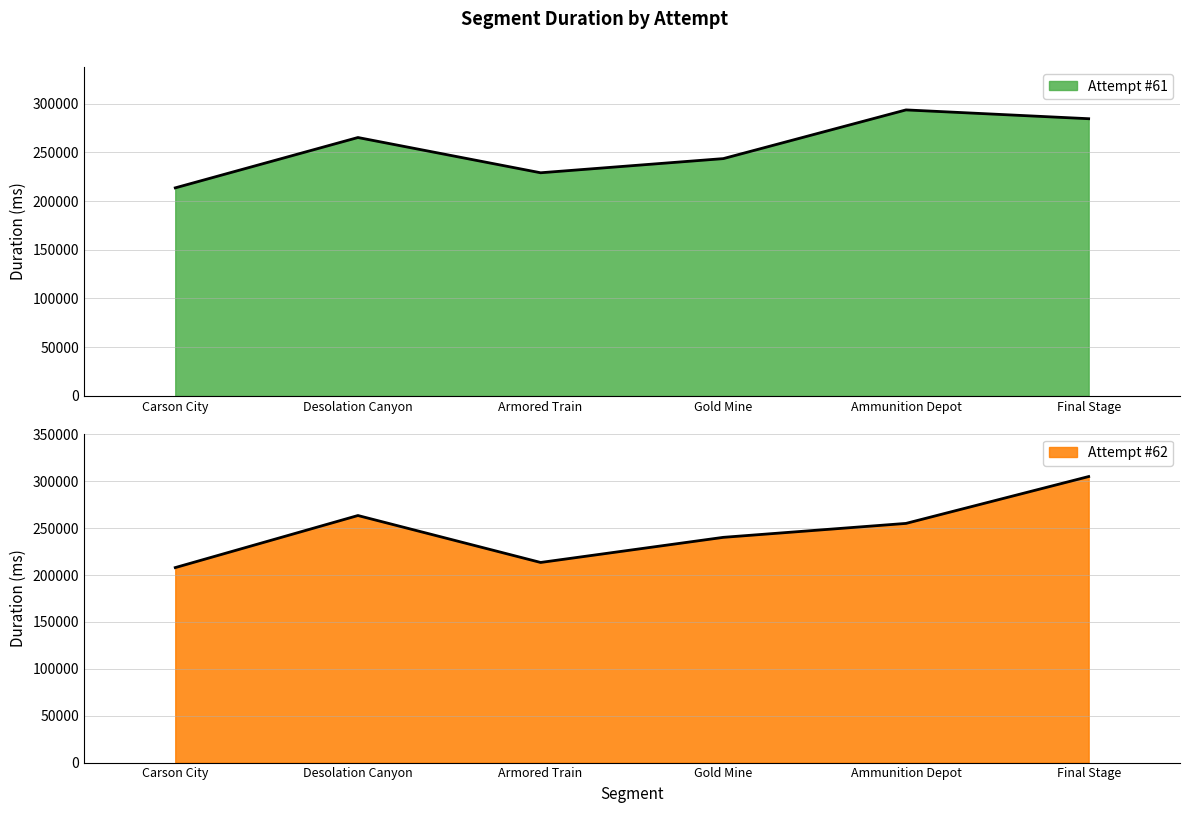

Where do Attempt #62 and Attempt #61 first cross each other?

Ammunition Depot and Final Stage